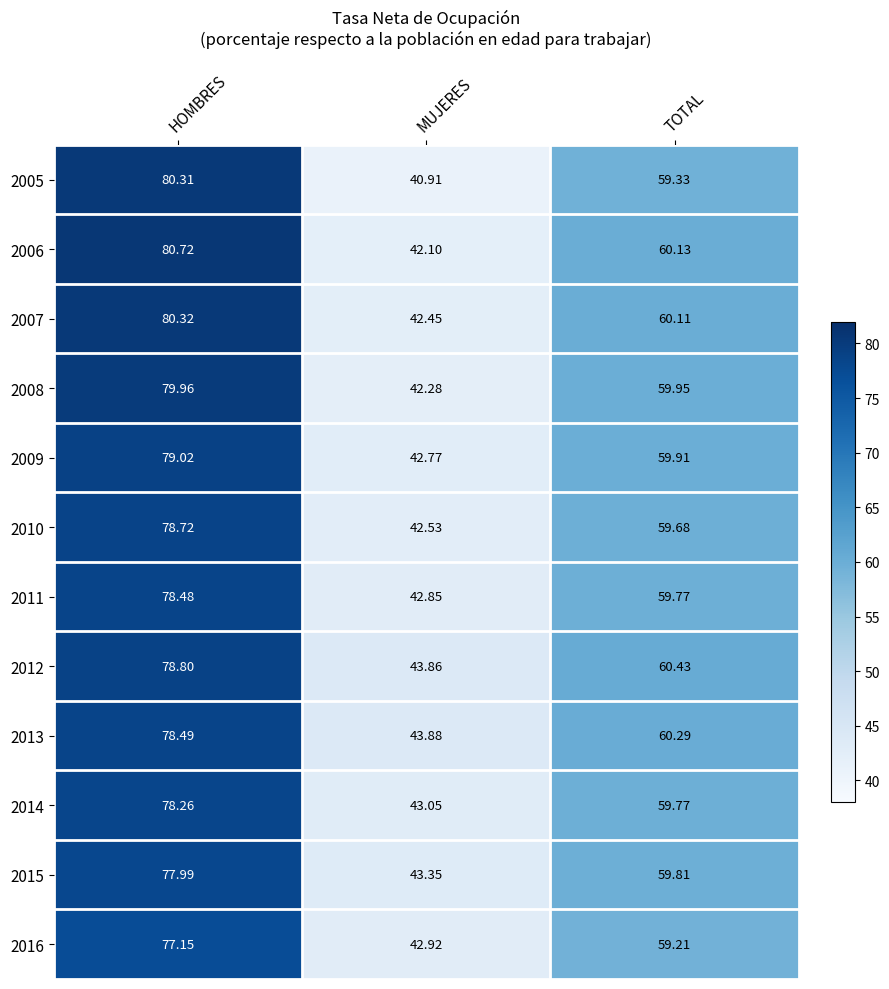

At which label does 2013 first exceed 60?

HOMBRES